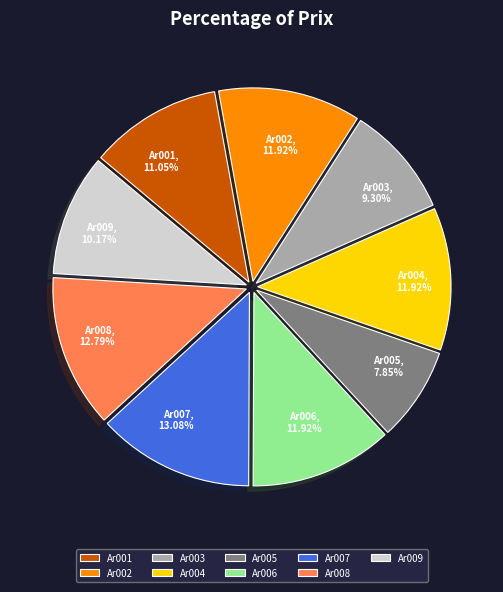

Count the number of slices in the pie.

9